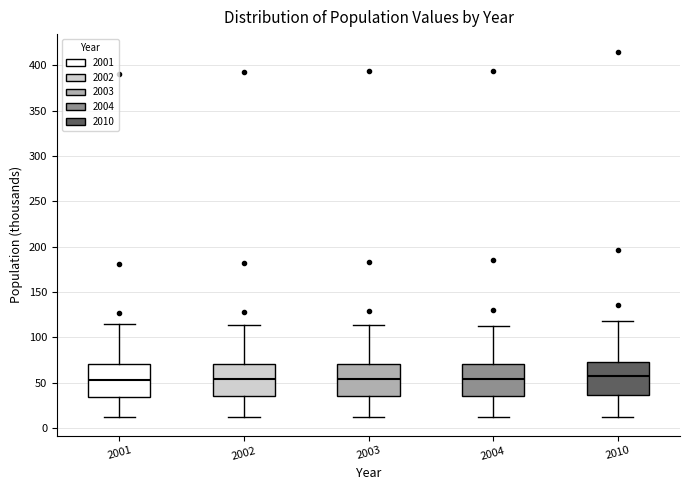

Where does the lower whisker of the box at x = 2001 end on the y-axis? The values are not printed on the chart, so give them approximately, as read against the axis.

10